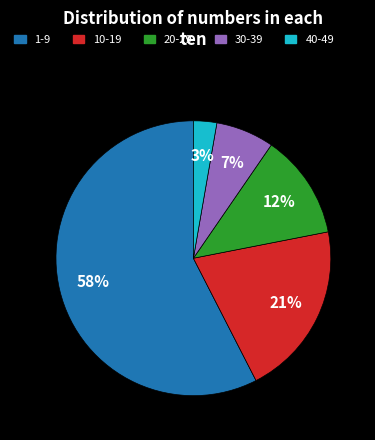

Count the number of slices in the pie.

5